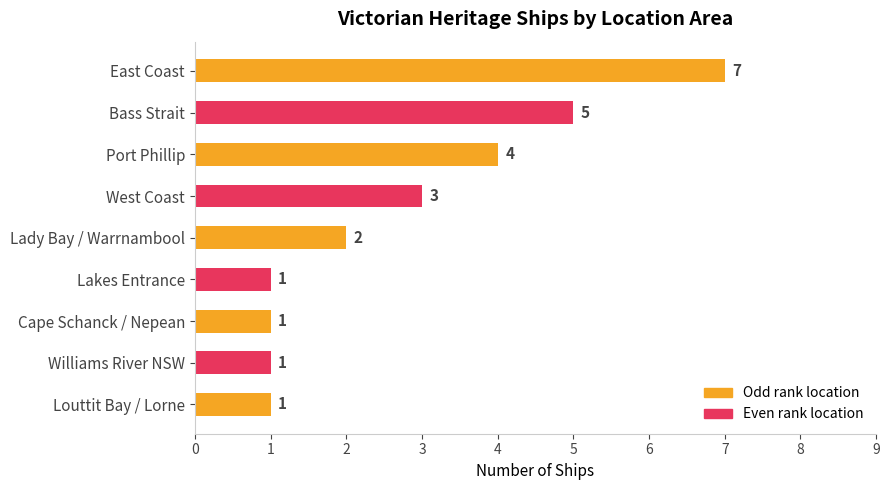

Count the values in the range 1 to 4.

7